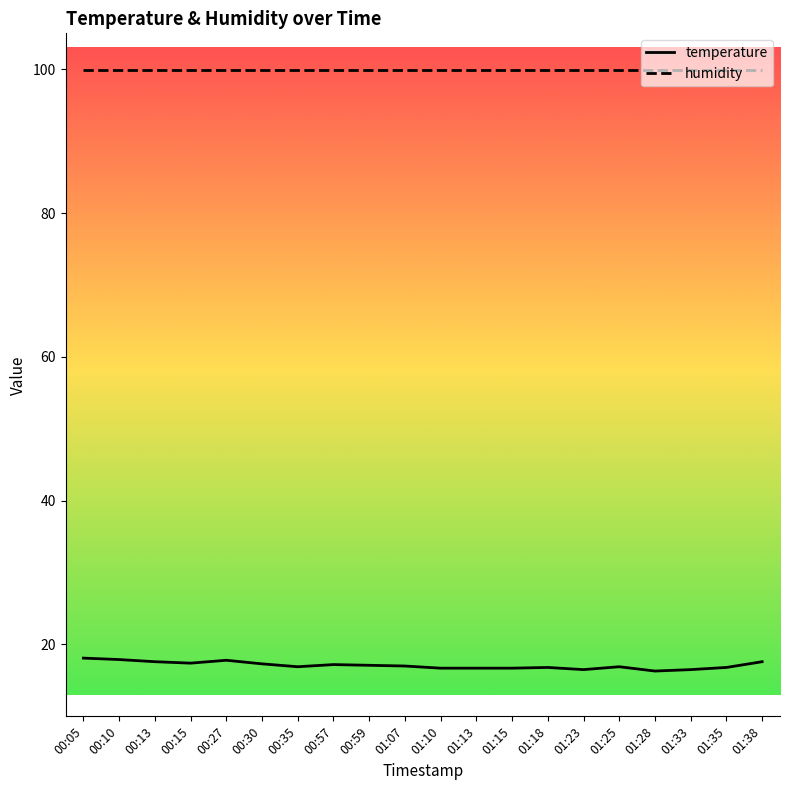

Is it true that temperature equals 26.4 at 00:57?

False